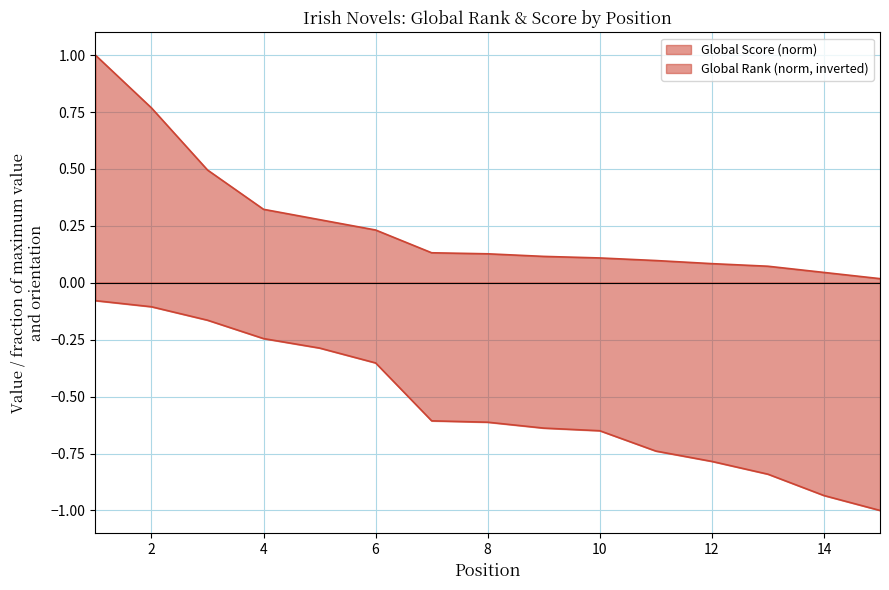

How many lines are shown in the chart?

2